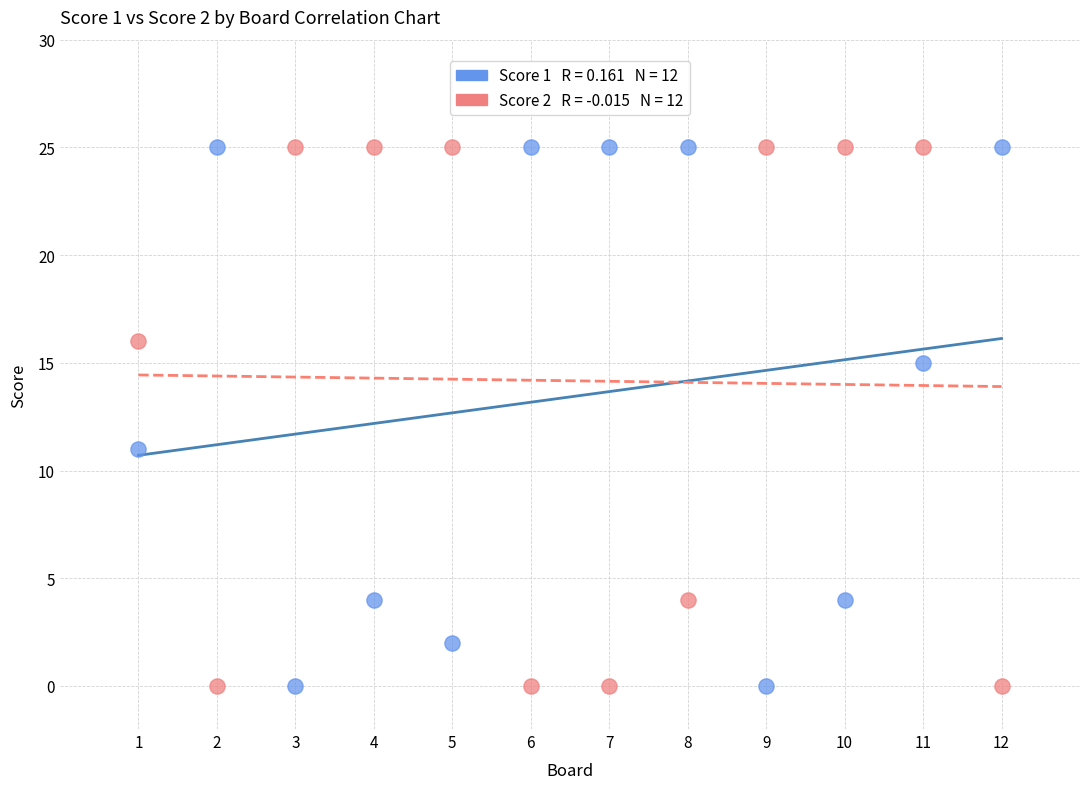

Across all data points, what is the range of X values (max minus min)?

11